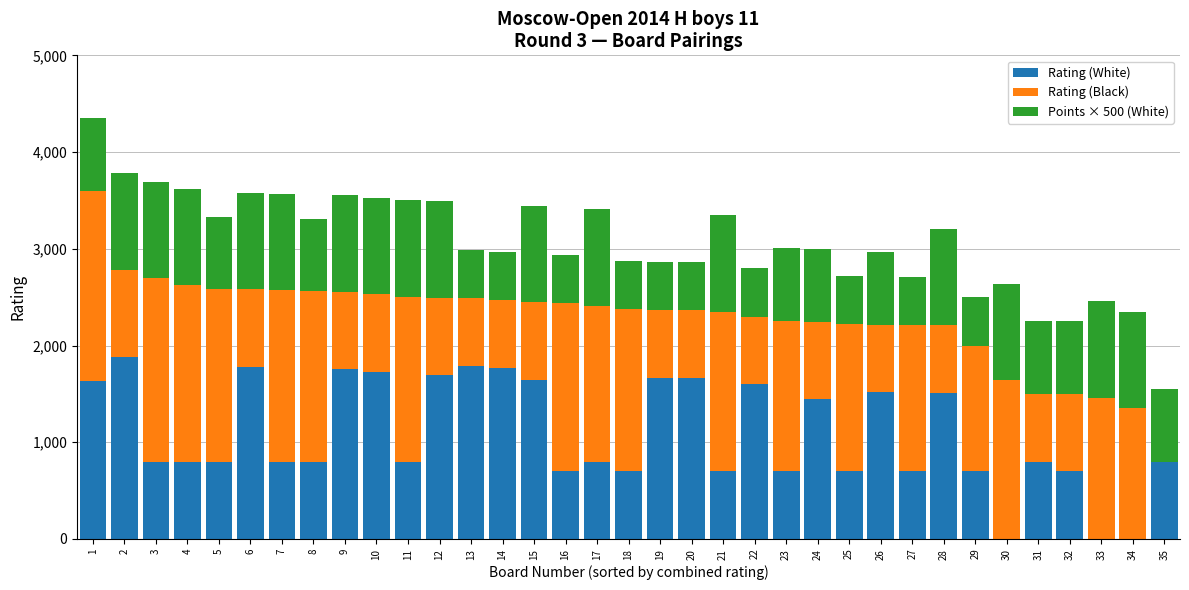

The value of Rating (White) at 2 is 1883. True or false?

True